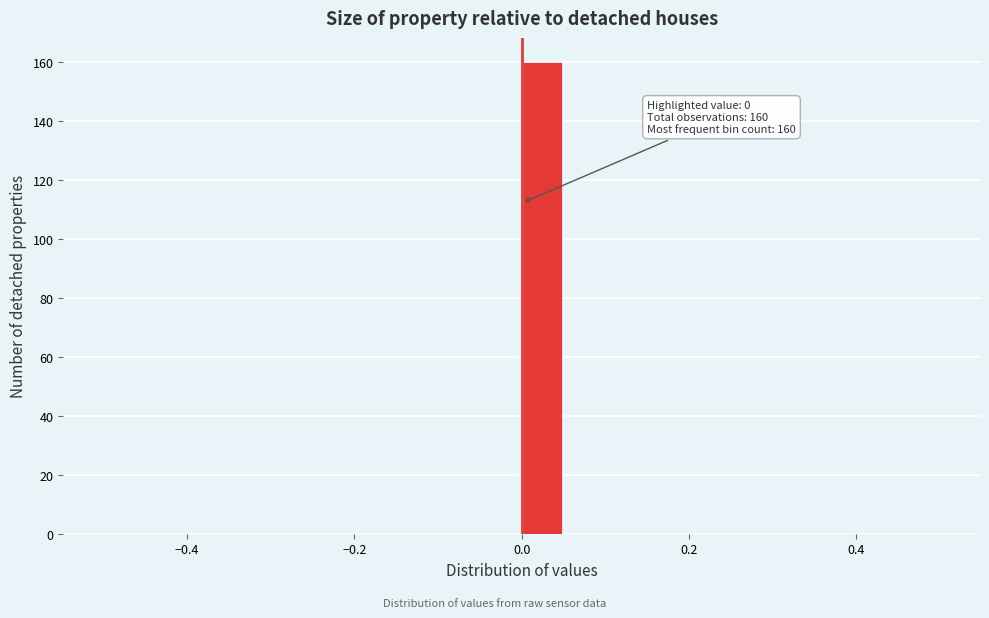

Around what value on the x-axis is the tallest bar? Give the approximate position of its centre, as read against the axis.

0.02